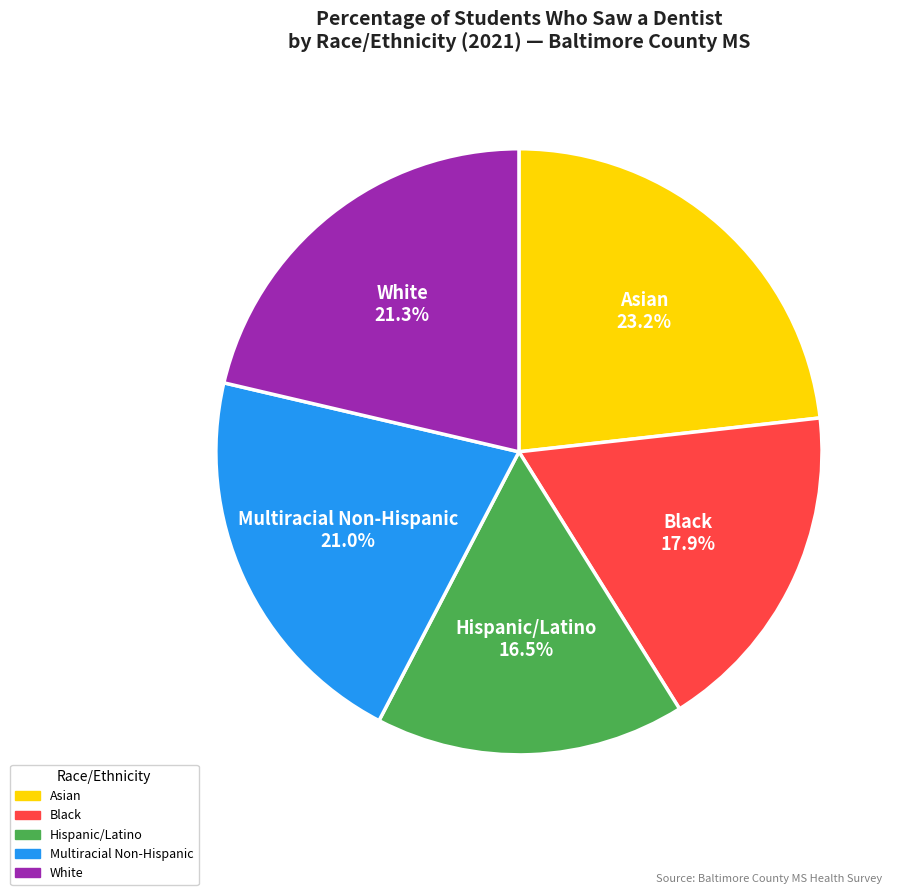

Which category has the smallest portion of the pie?

Hispanic/Latino